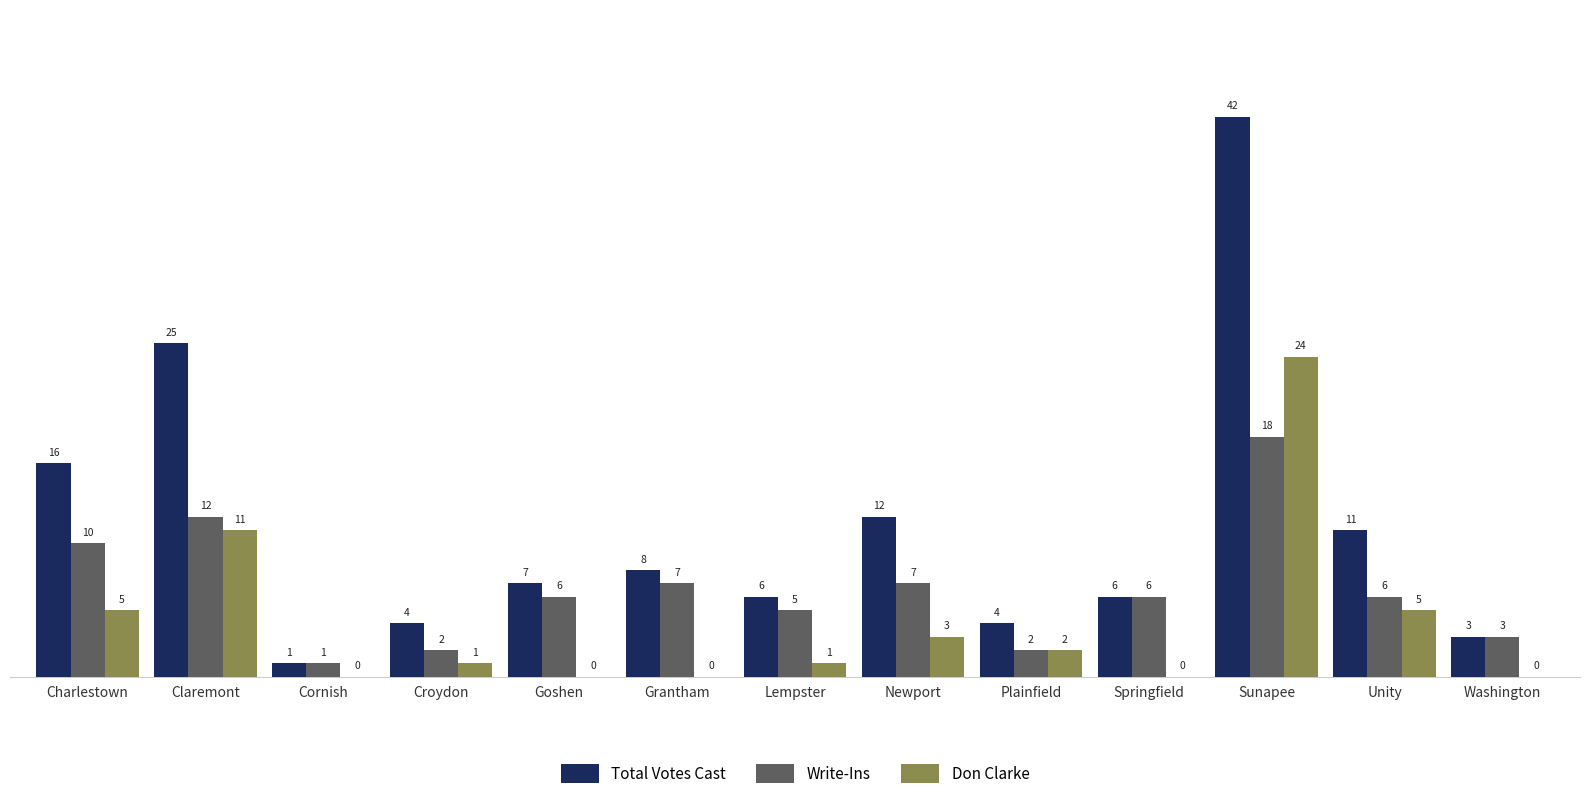

What are all the series names shown in the legend?

Total Votes Cast, Write-Ins, Don Clarke